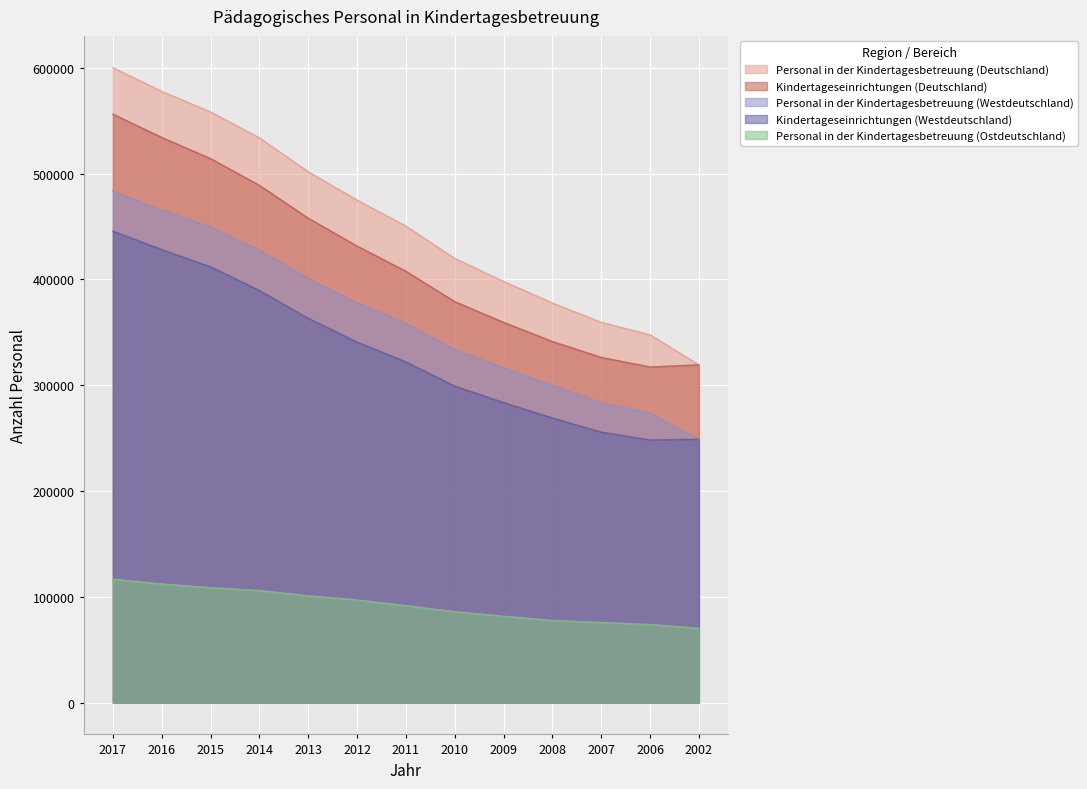

Which series changed the most between 2017 and 2014?

Kindertageseinrichtungen (Deutschland)